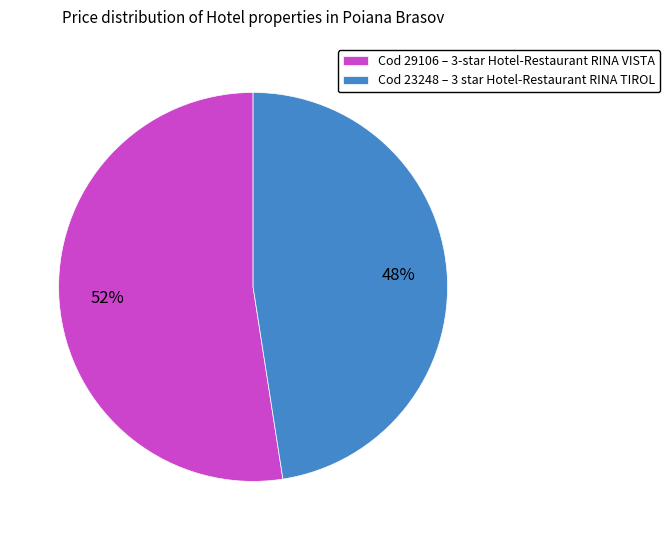

To the nearest percent, what percentage of the pie is Cod 29106 – 3-star Hotel-Restaurant RINA VISTA?

52%